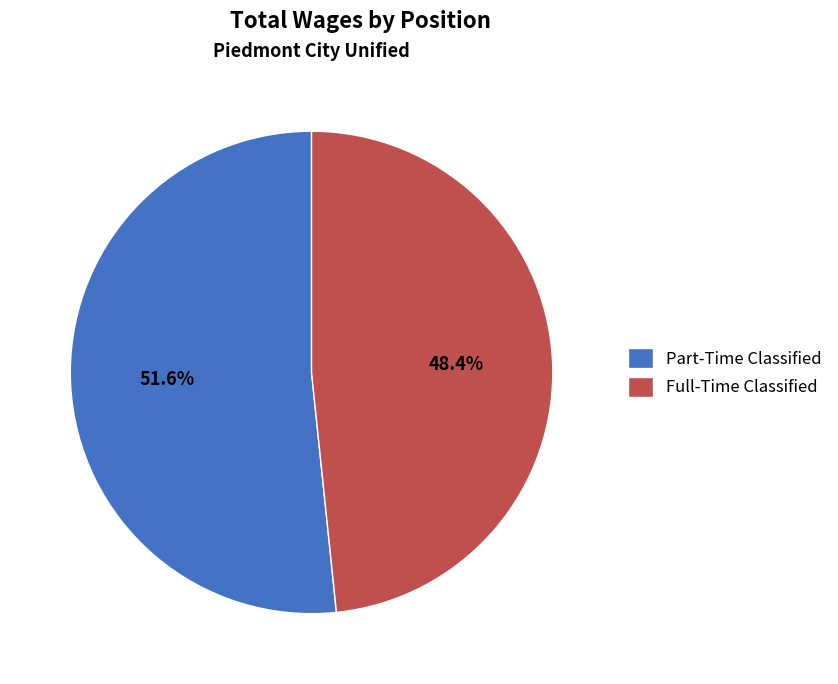

Which category accounts for the majority?

Part-Time Classified